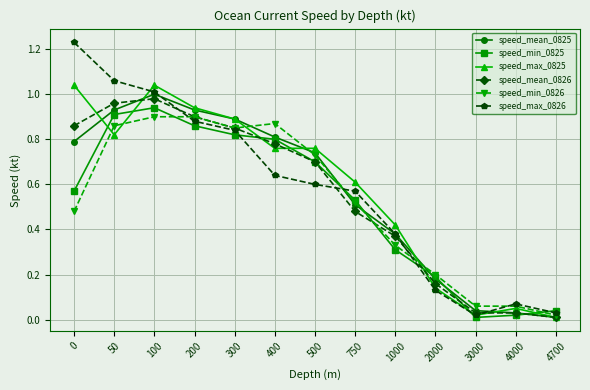

At which label does speed_min_0825 reach its peak?

100